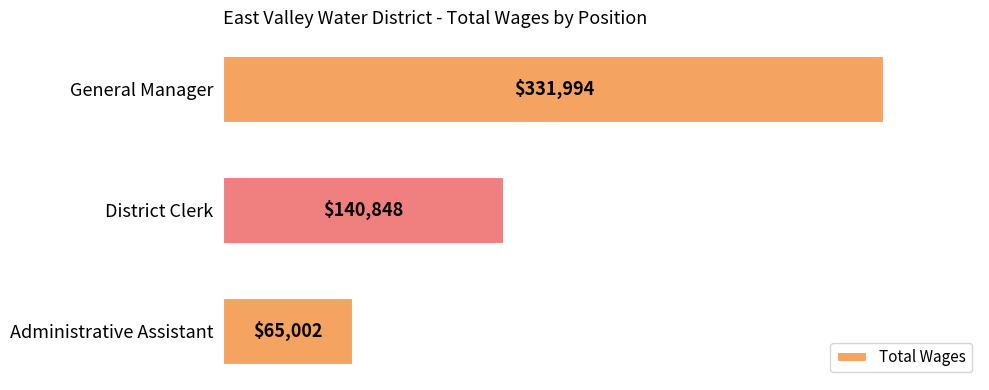

True or false: the data shows 23760 at Administrative Assistant.

False